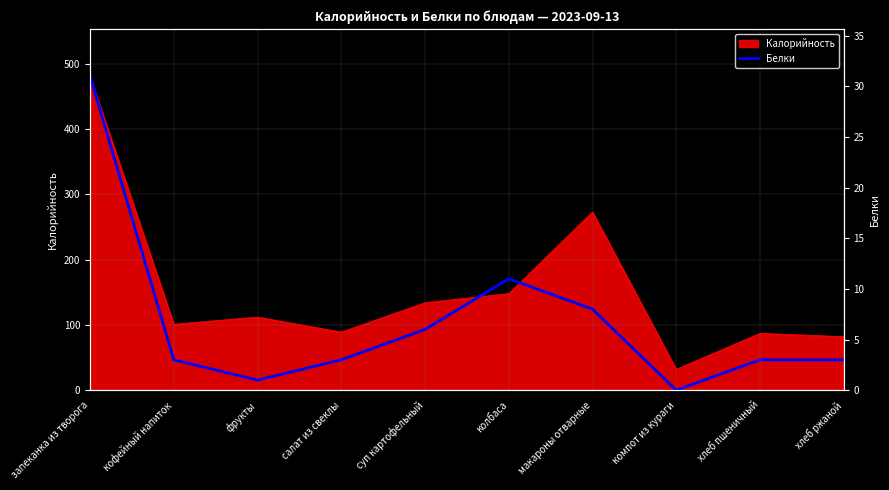

Where is Калорийность nearest to the value 256?

макароны отварные